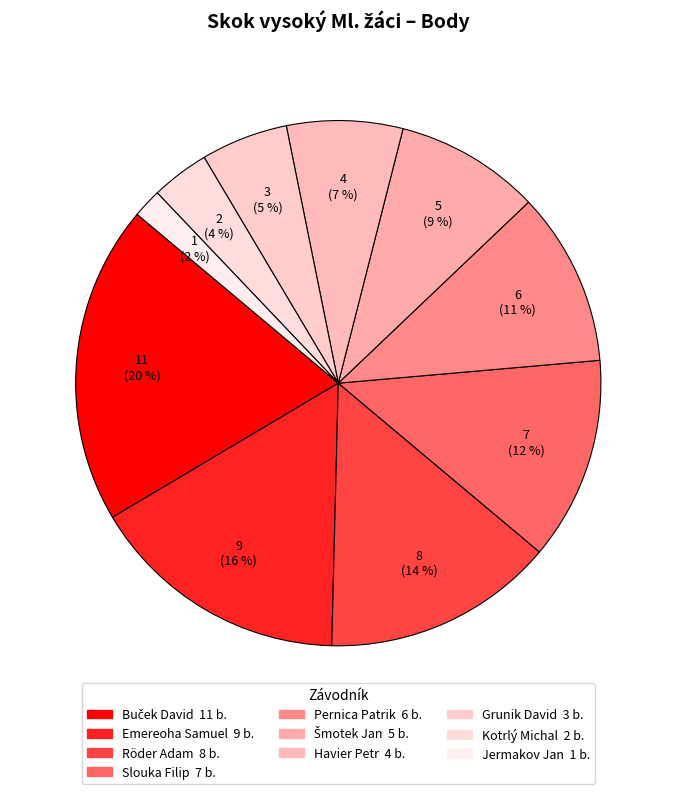

Which category has the biggest portion of the pie?

Buček David